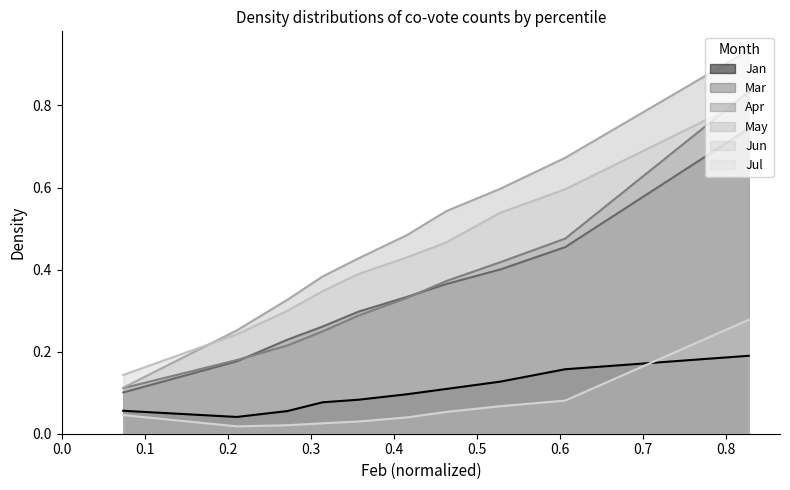

Which series has the widest spread of values?

May